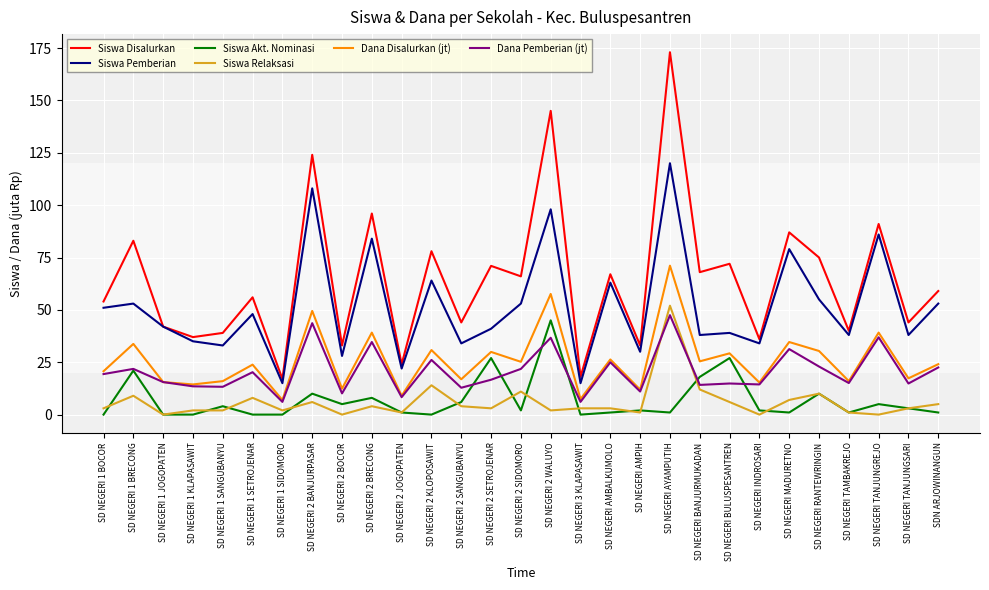

True or false: Siswa Disalurkan and Siswa Relaksasi intersect in this chart.

False